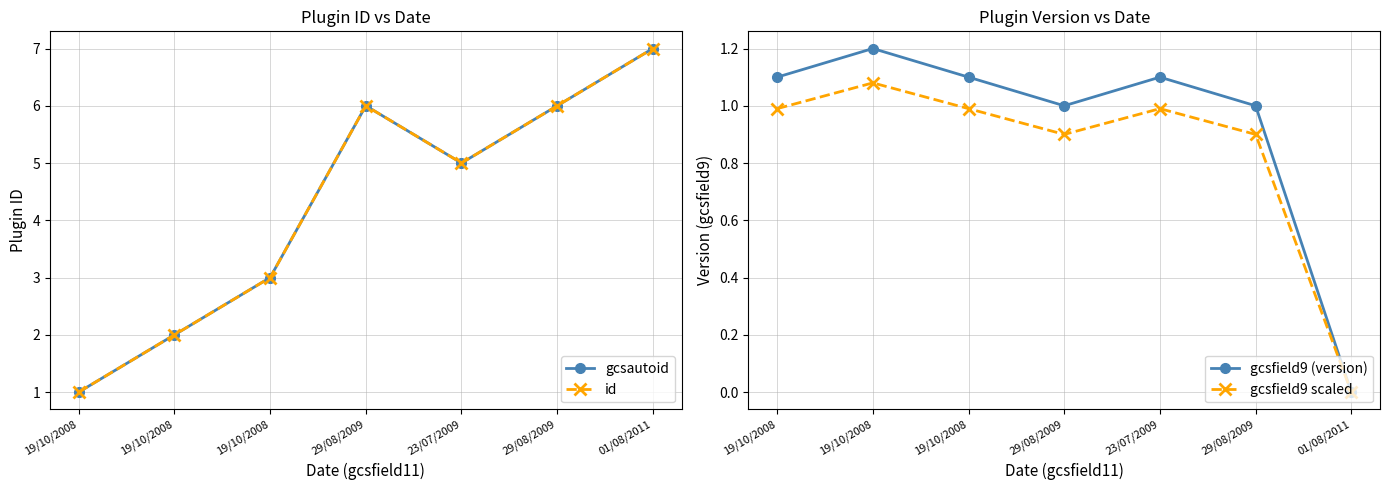

How many series are shown in this chart?

4